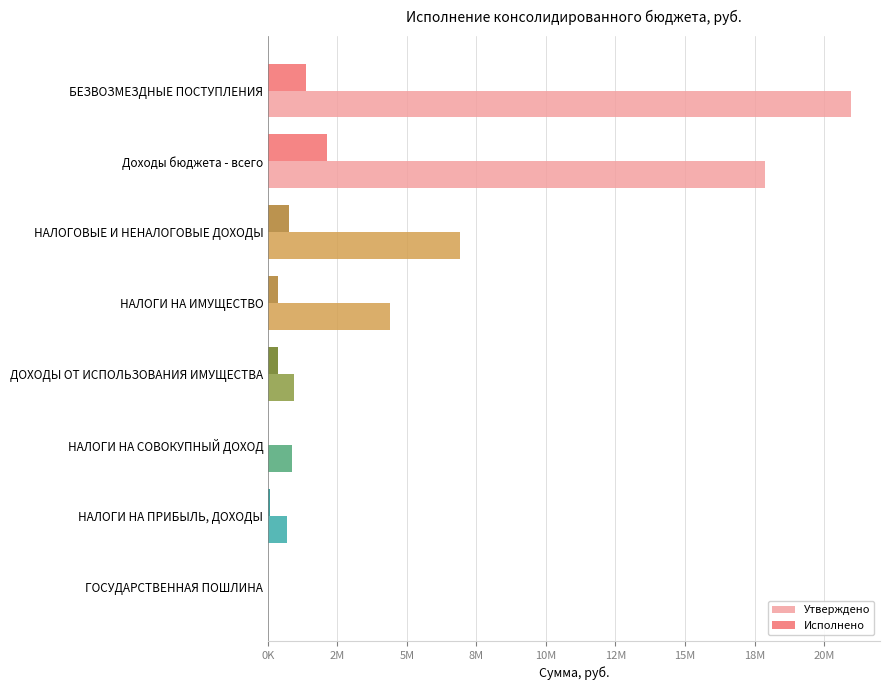

What is the difference between the maximum and minimum values in the Утверждено series?

20962700.0